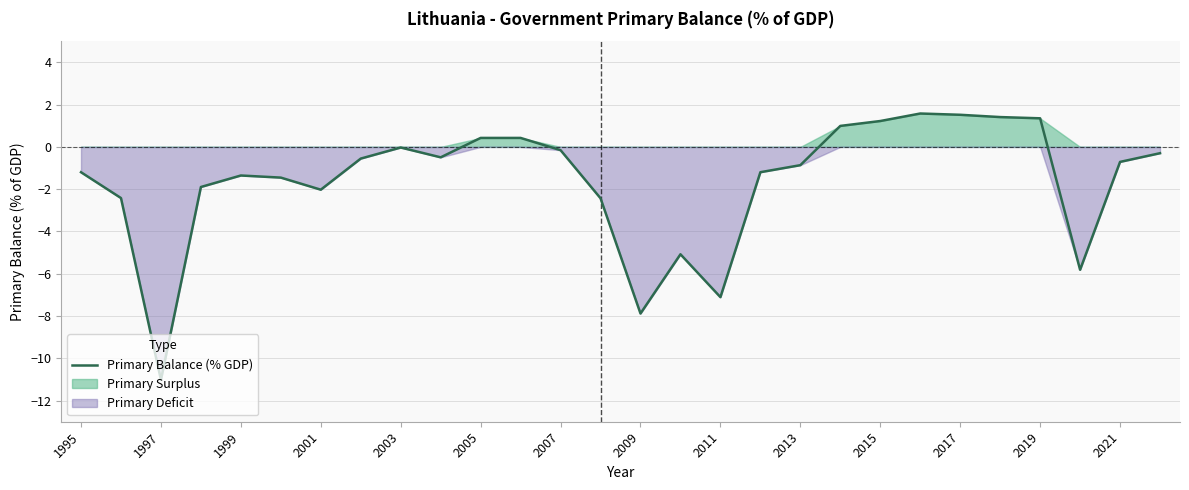

Reading left to right, list all the values displayed in this chart.

-1.2	-2.4	-11.0	-1.9	-1.4	-1.5	-2.0	-0.6	-0.0	-0.5	0.4	0.4	-0.2	-2.4	-7.9	-5.1	-7.1	-1.2	-0.9	1.0	1.2	1.6	1.5	1.4	1.4	-5.8	-0.7	-0.3